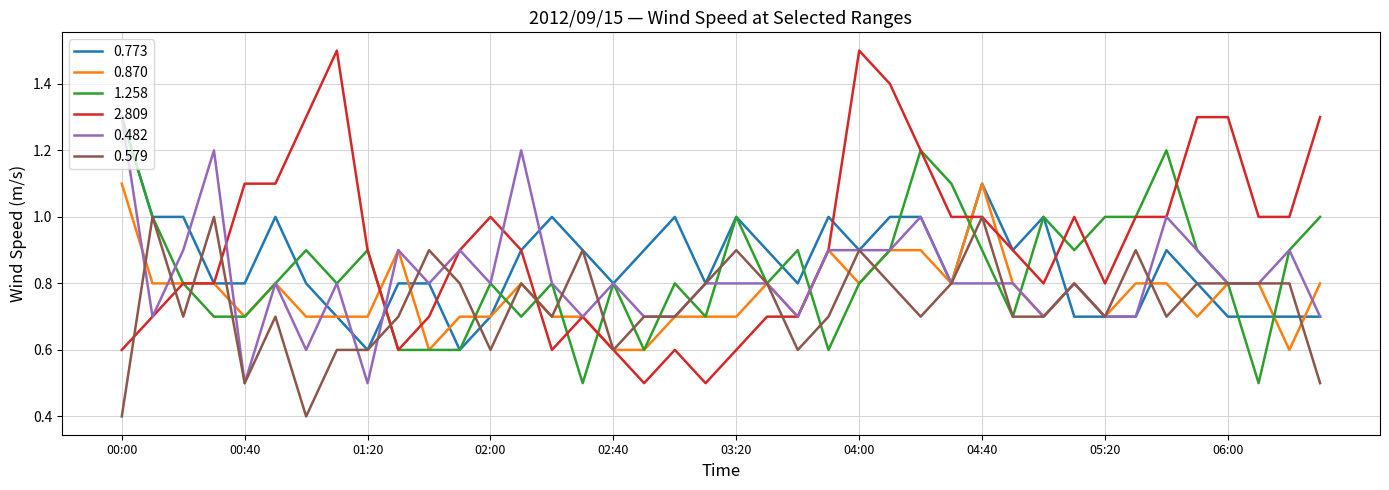

After their last crossing, which series has the higher values: 1.258 or 0.773?

1.258